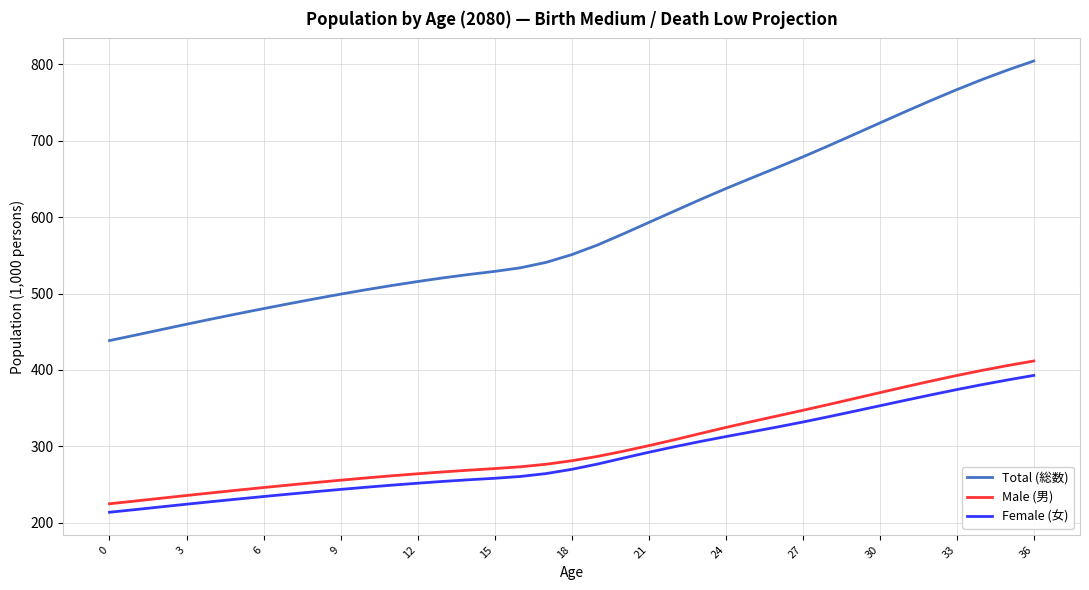

What is the minimum value shown in the chart?

213.7